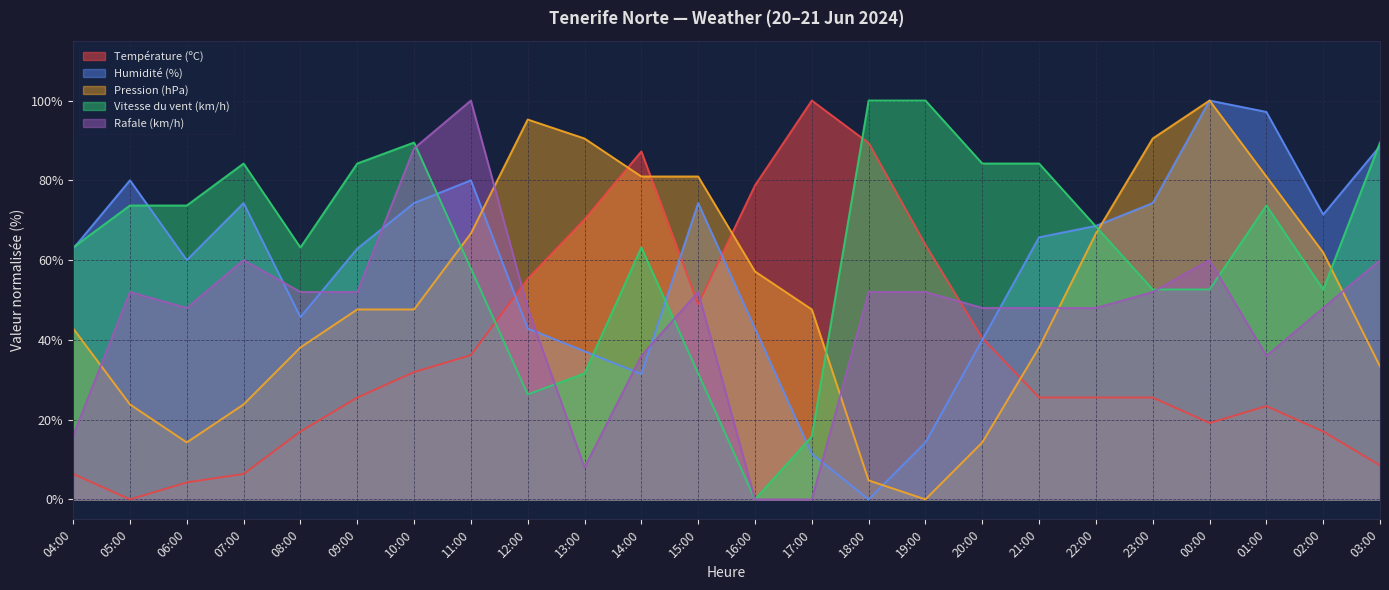

At which category is the sum across all series the highest?

11:00